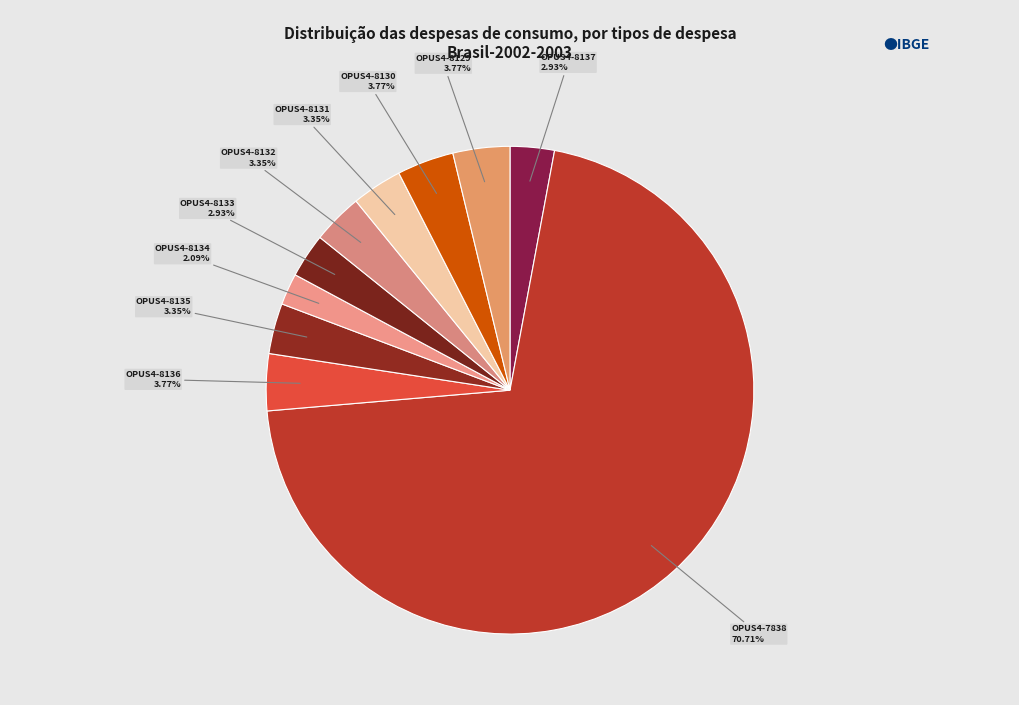

Which slice is the smallest?

OPUS4-8134